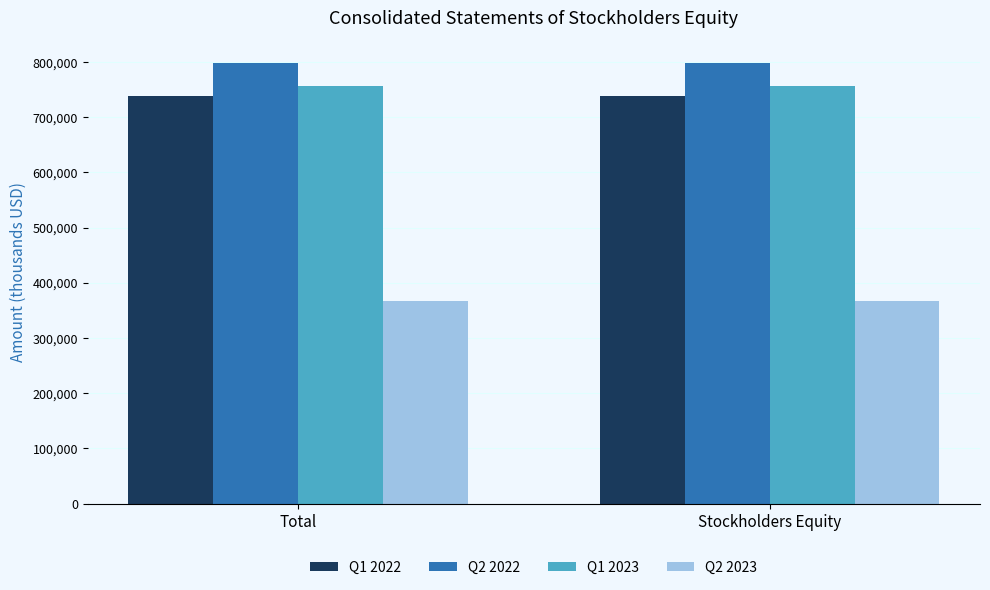

What is the label of the 1st bar from the right?

Stockholders Equity